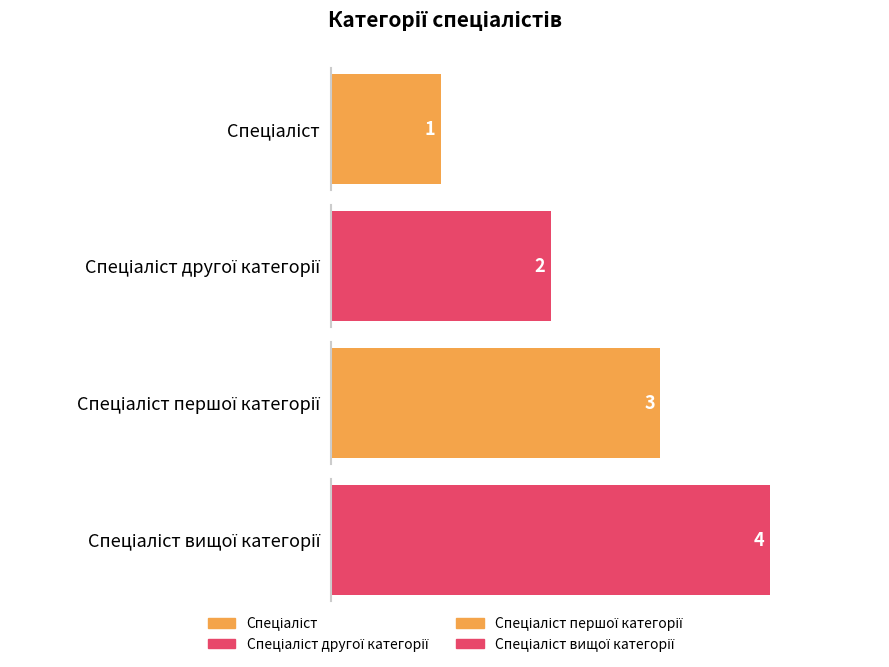

How many data points are above 3?

1